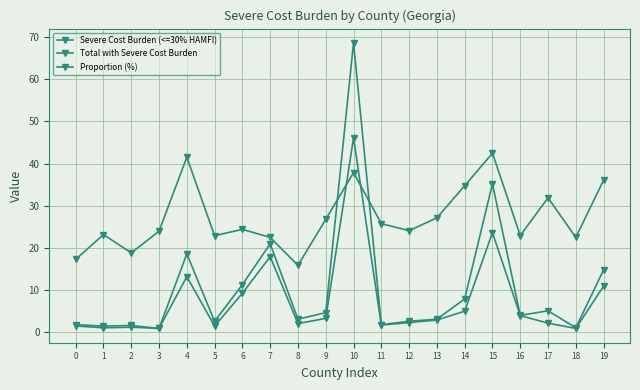

Reading left to right, transcribe all the data shown in this chart.

Severe Cost Burden (<=30% HAMFI): 0=1.4	1=1.0	2=1.1	3=0.8	4=13.2	5=1.4	6=9.2	7=17.9	8=2.0	9=3.2	10=46.1	11=1.6	12=2.2	13=2.9	14=5.0	15=23.6	16=3.9	17=2.1	18=0.8	19=10.9
Total with Severe Cost Burden: 0=1.8	1=1.4	2=1.6	3=0.8	4=18.6	5=2.5	6=11.2	7=20.9	8=3.0	9=4.6	10=68.7	11=1.8	12=2.5	13=3.0	14=7.8	15=35.2	16=3.9	17=5.0	18=1.0	19=14.8
Proportion (%): 0=17.2	1=23.1	2=18.8	3=23.9	4=41.5	5=22.9	6=24.4	7=22.5	8=15.8	9=26.7	10=37.9	11=25.7	12=24.1	13=27.1	14=34.7	15=42.5	16=22.9	17=31.9	18=22.5	19=36.1